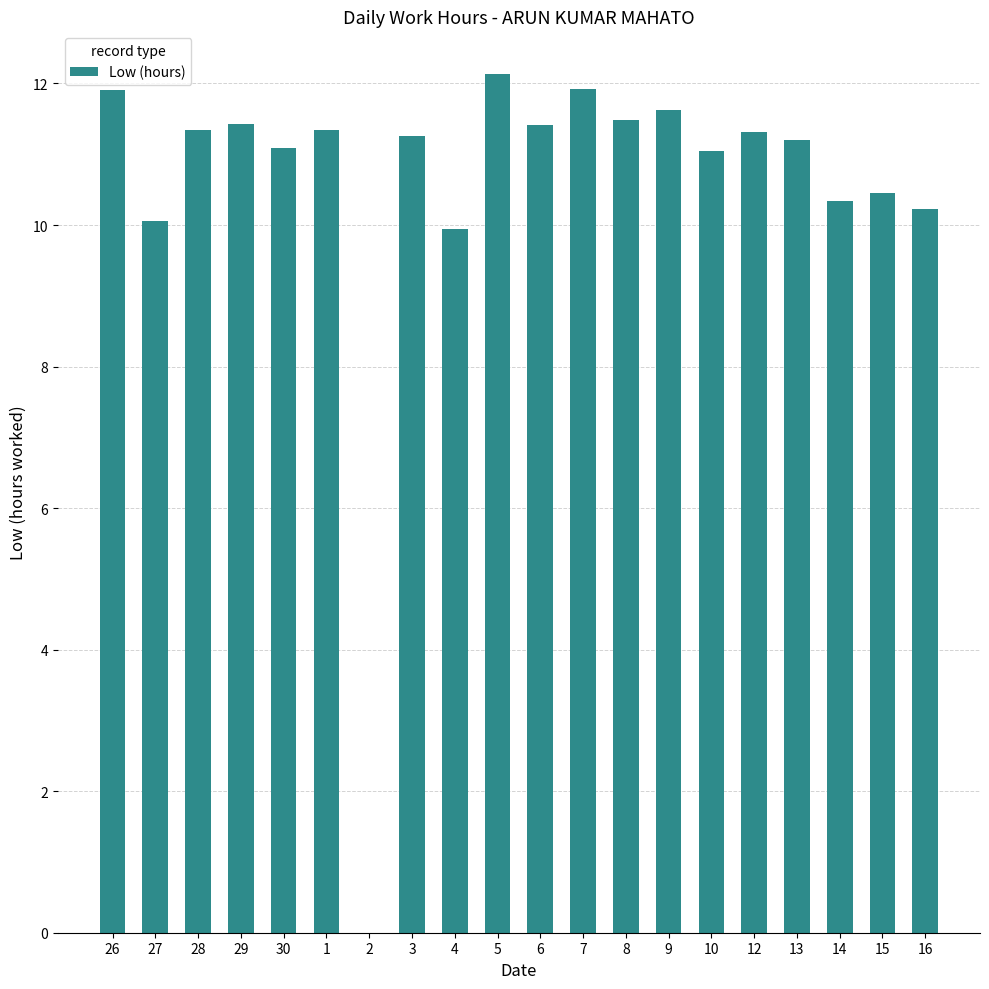

Are the bars grouped side by side (vs. stacked)?

No